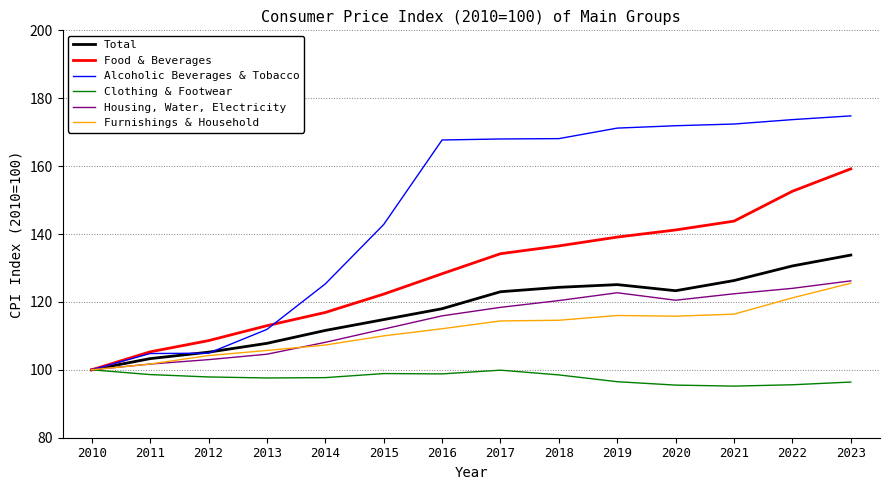

What value does the Housing, Water, Electricity series have at 2017?

118.4